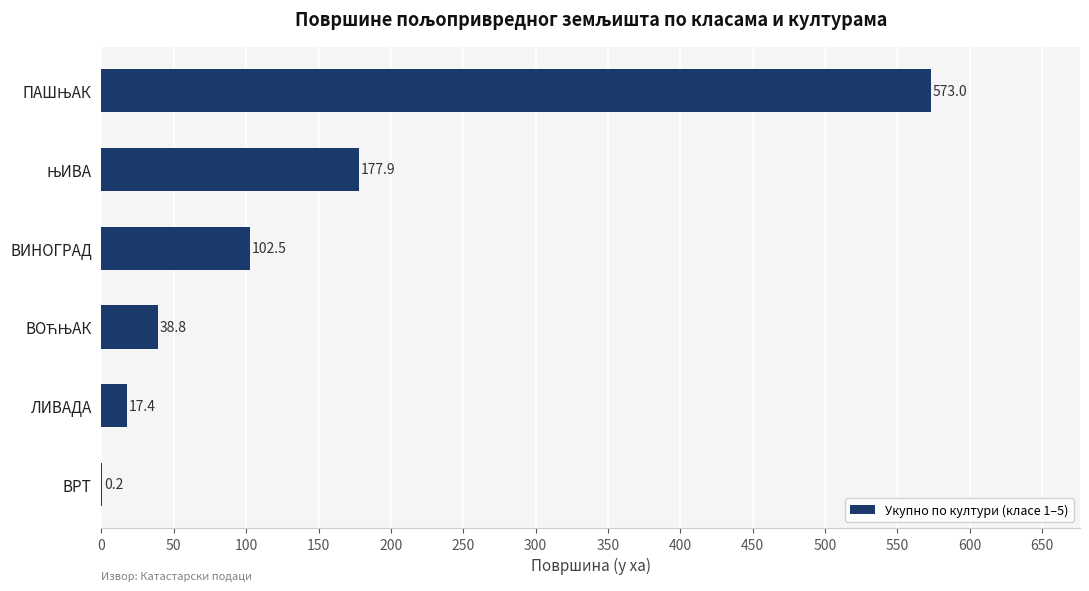

What is the approximate value at ВИНОГРАД?

102.5